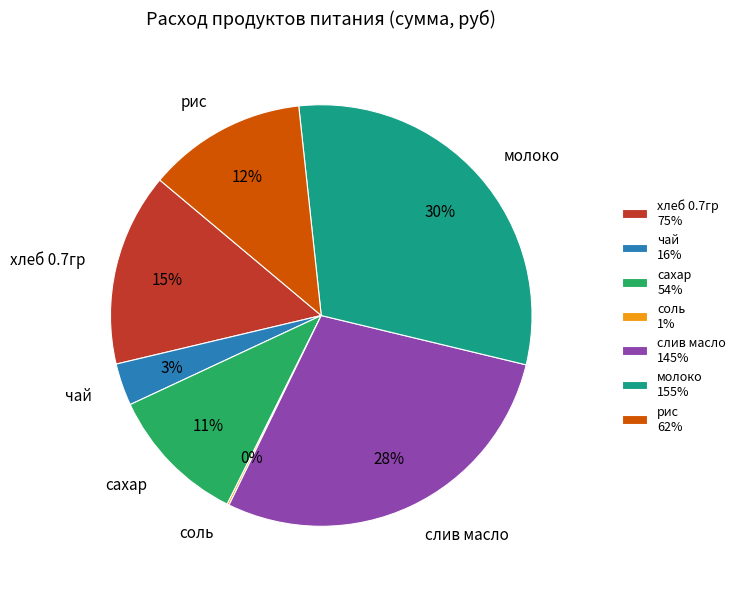

Does чай represent more than half of the total?

No